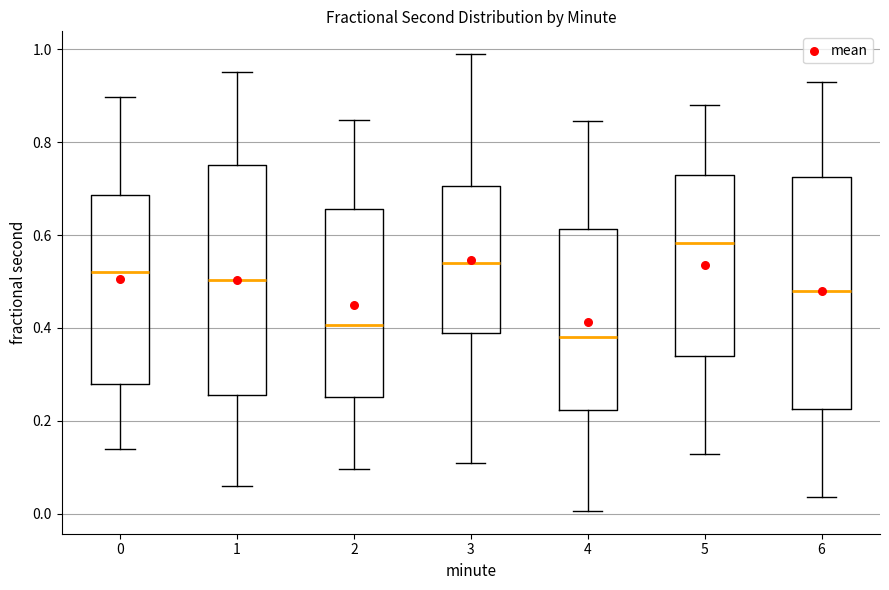

Where does the lower whisker of the box at x = 6 end on the y-axis? The values are not printed on the chart, so give them approximately, as read against the axis.

0.04